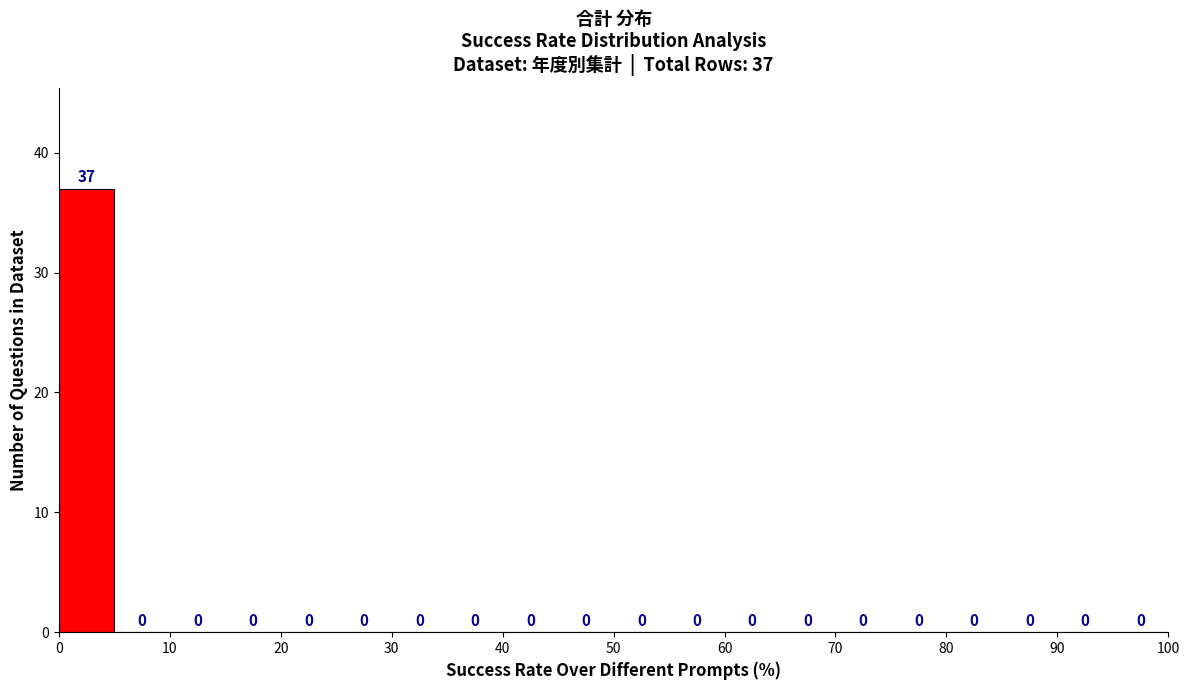

Over which range of the x-axis is the bar tallest?

0 to 5